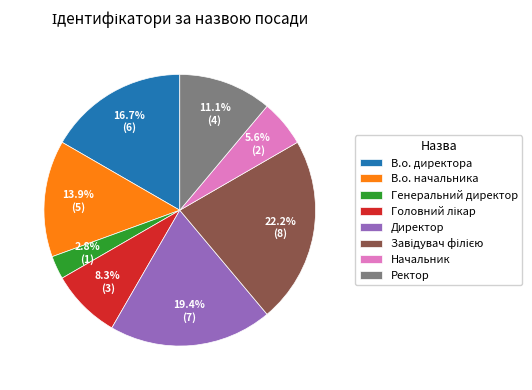

What is the ratio of the value at В.о. начальника to the value at Начальник?

2.5